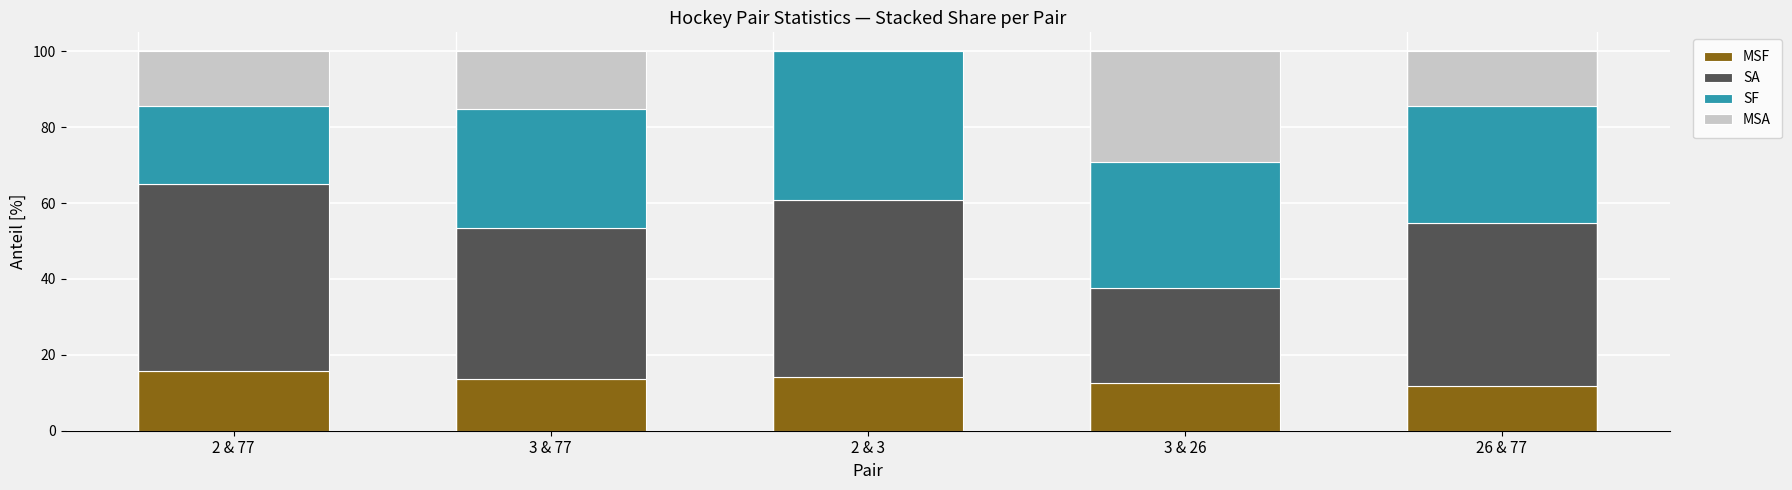

How many series are shown in this chart?

4